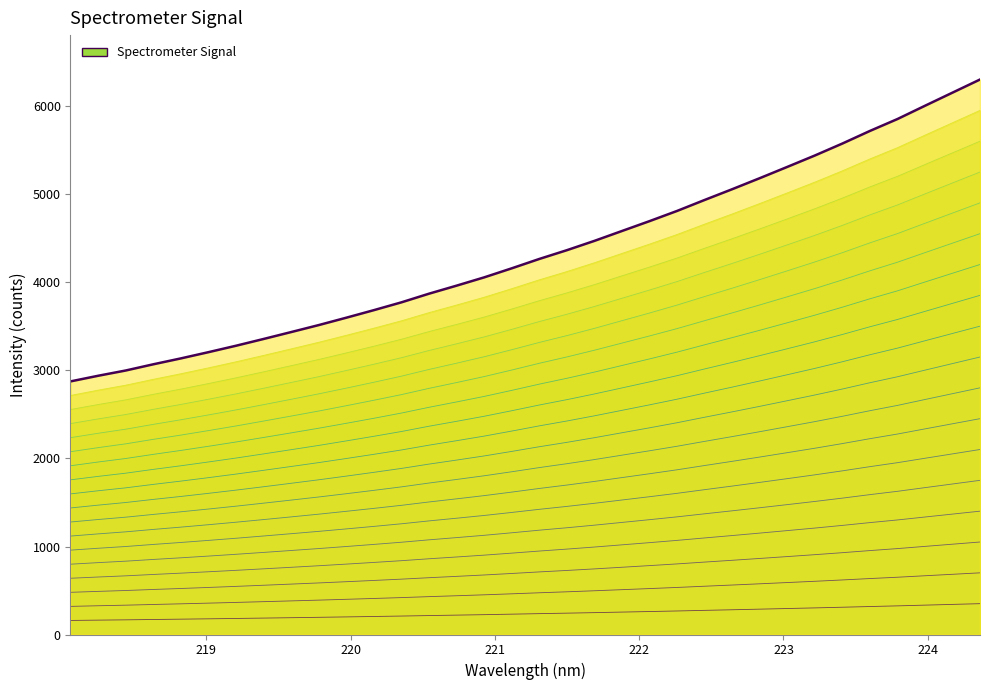

What is the smallest value displayed?

2876.1